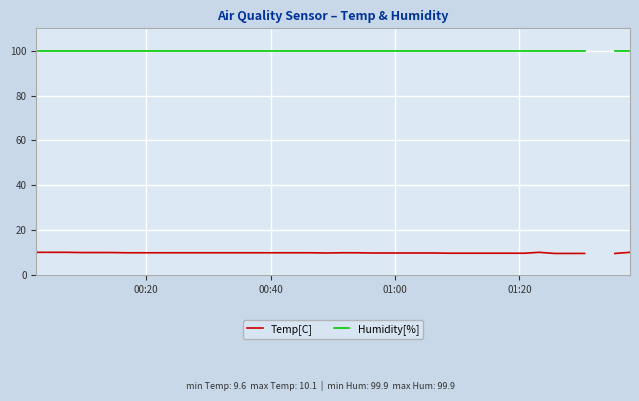

True or false: Humidity[%] has more than 1 interior local peaks.

False